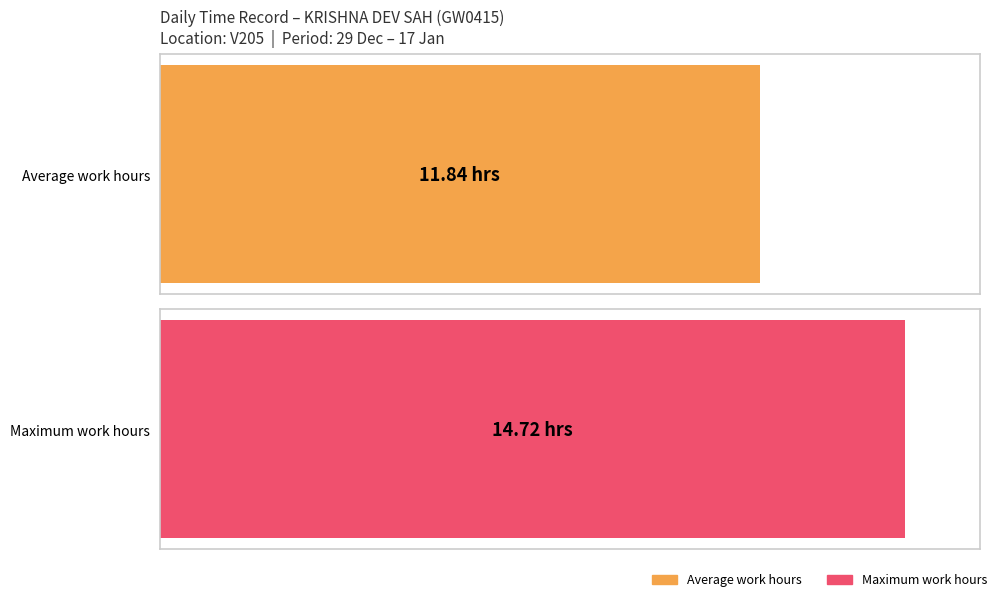

What is the maximum value shown in the chart?

14.7